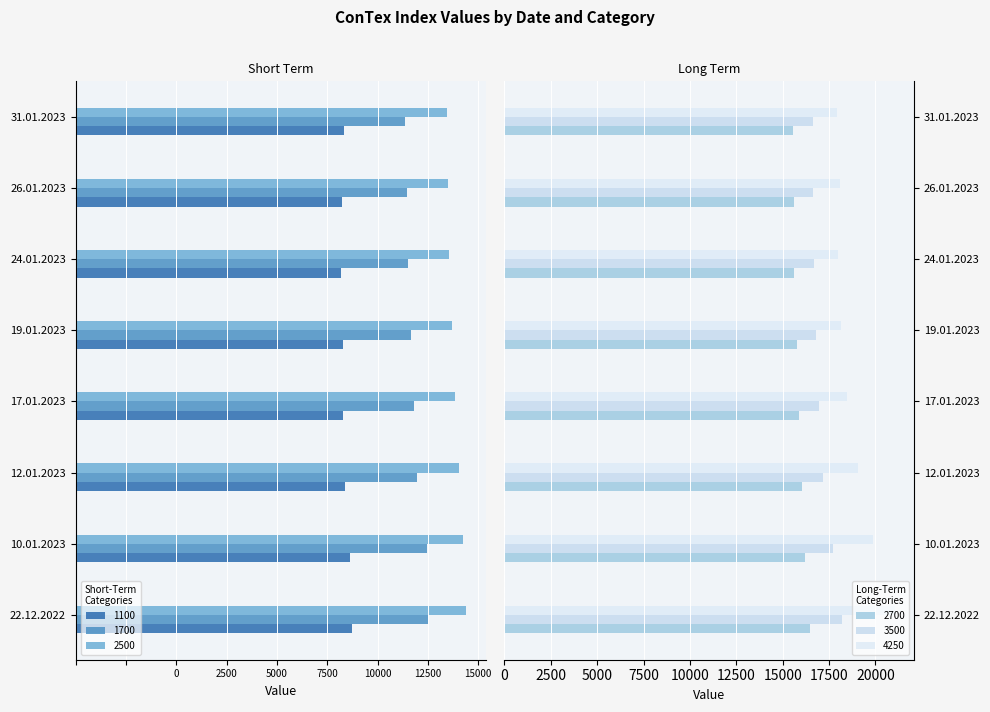

The value of 1100 at 26.01.2023 is -10581. True or false?

True